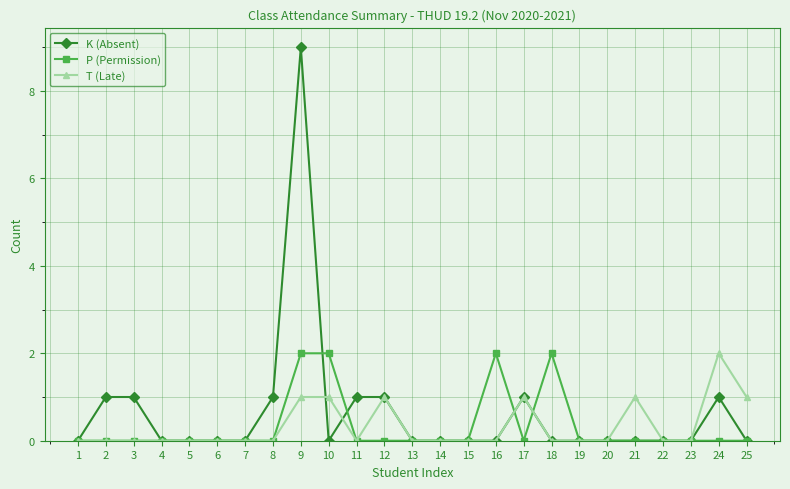

What are all the series names shown in the legend?

K (Absent), P (Permission), T (Late)